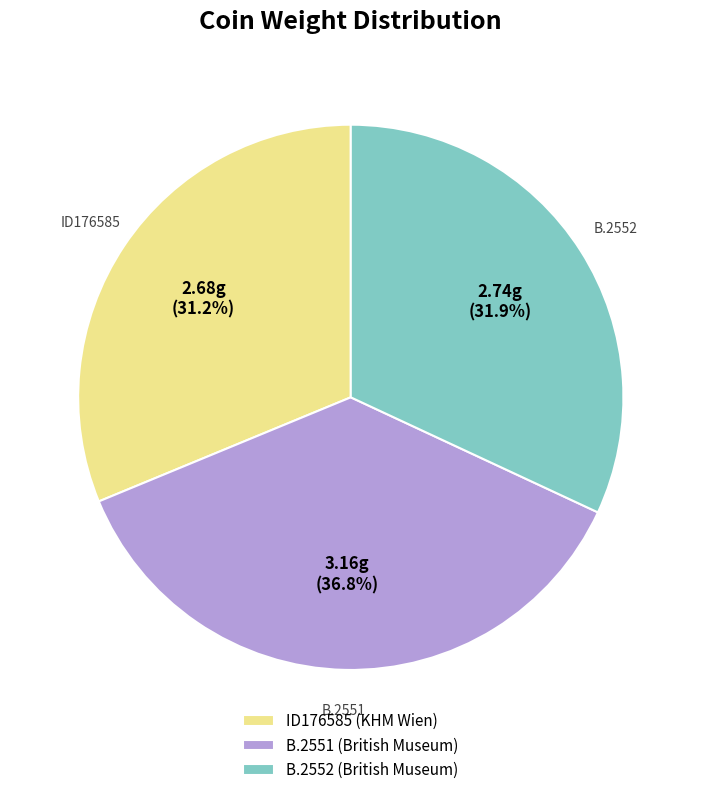

How many segments does this pie chart have?

3